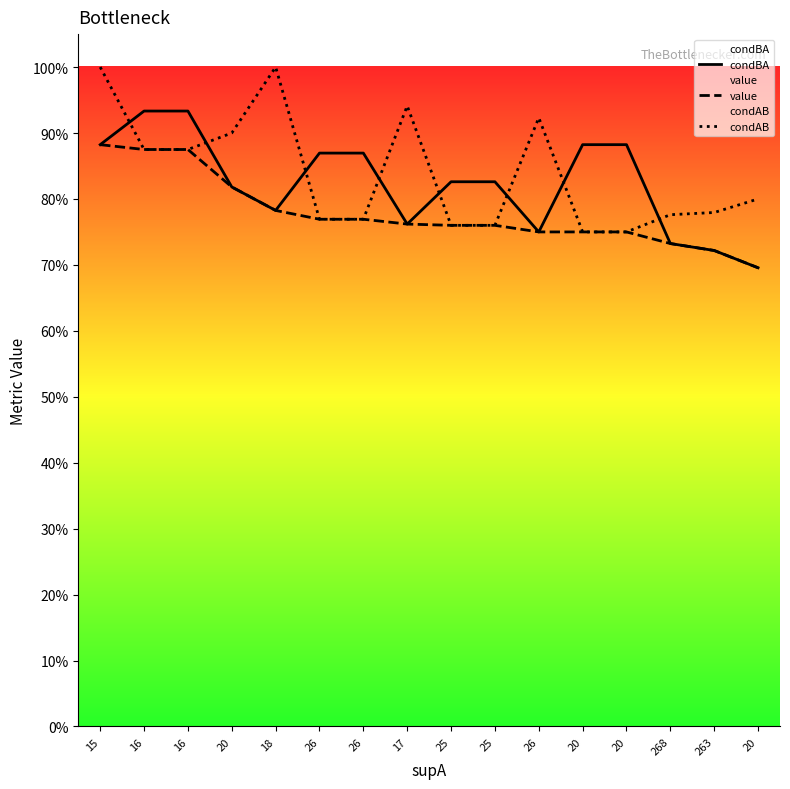

Is it true that condBA equals 0.8 at 25?

True